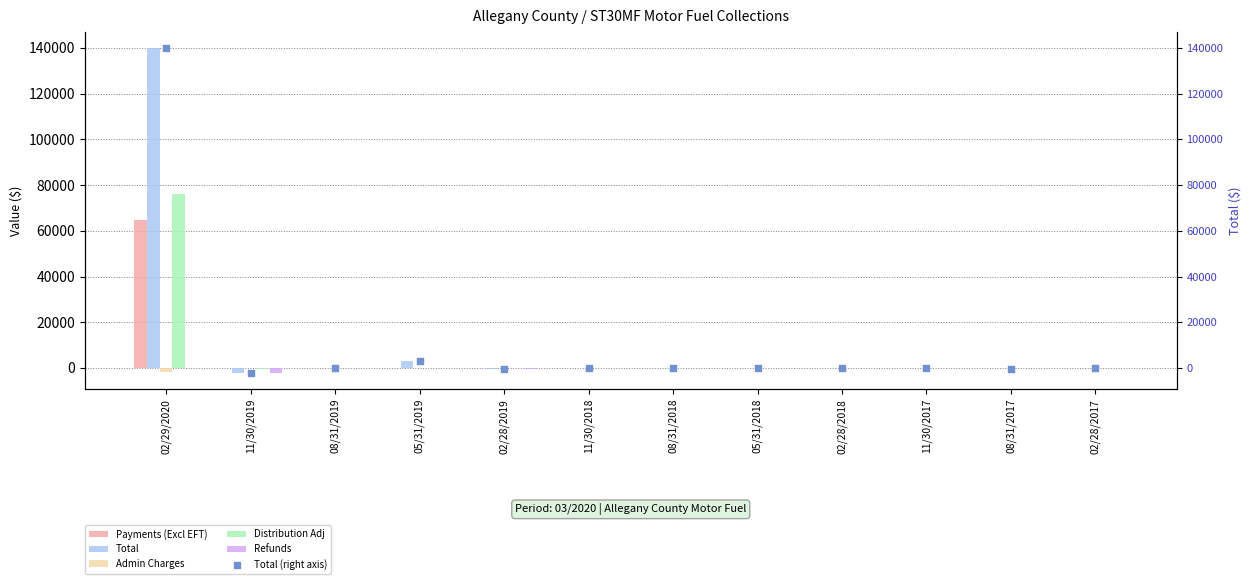

Is the value of Total at 02/28/2019 greater than the value of Refunds at 02/29/2020?

No